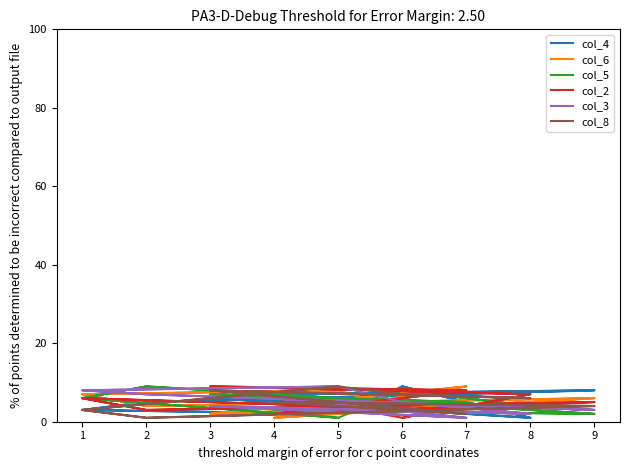

The value of col_6 at 5 is 12. True or false?

False